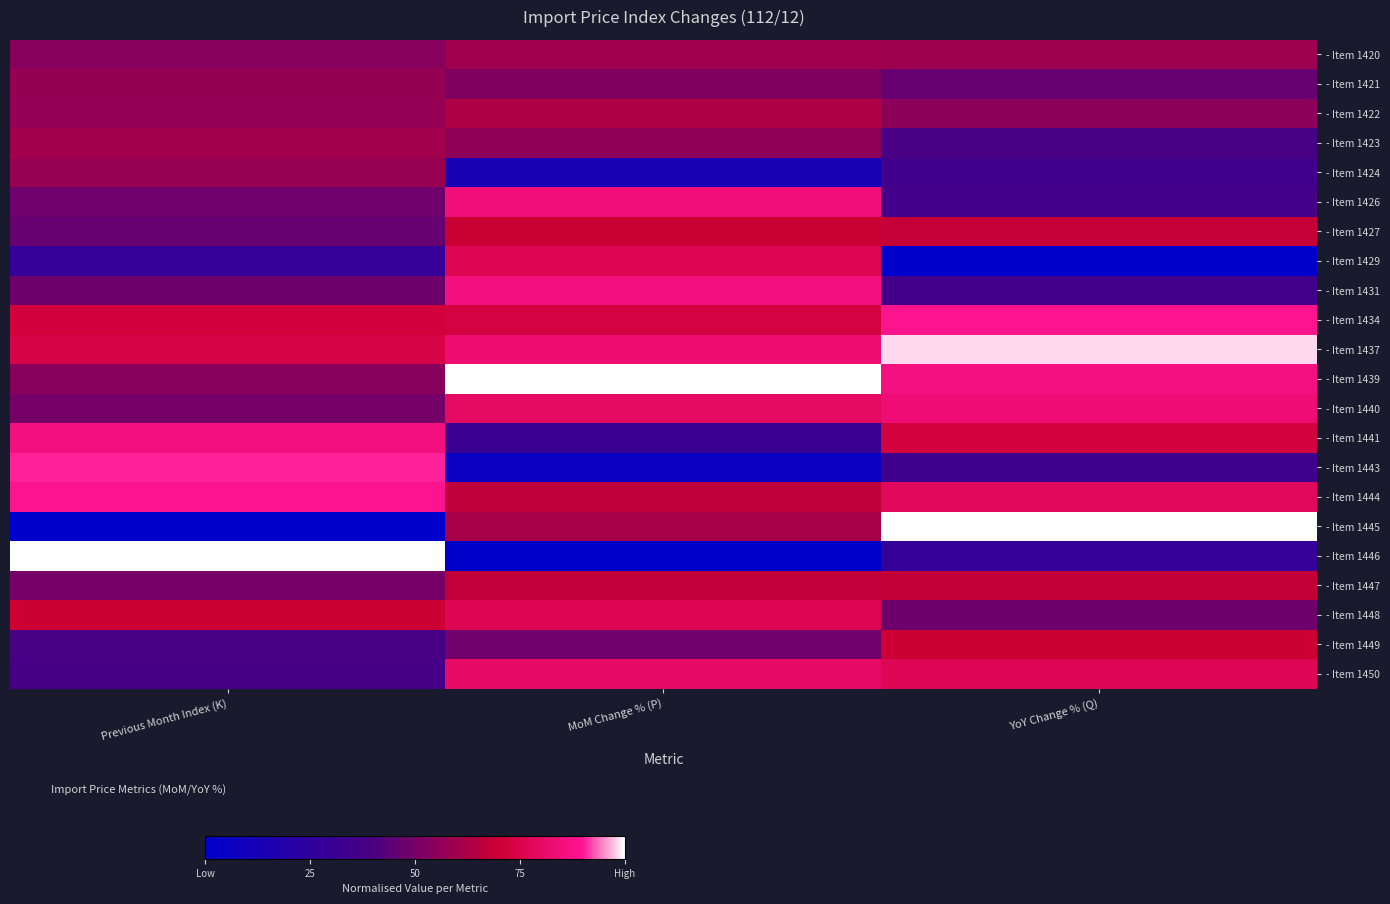

Which series changed the most between Previous Month Index (K) and YoY Change % (Q)?

- Item 1445